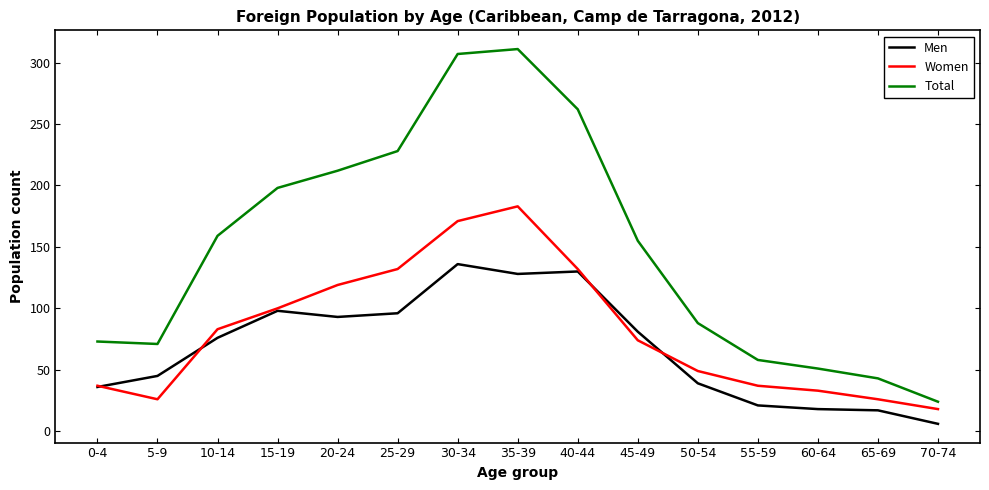

The Men series shows 155 at 15-19. True or false?

False